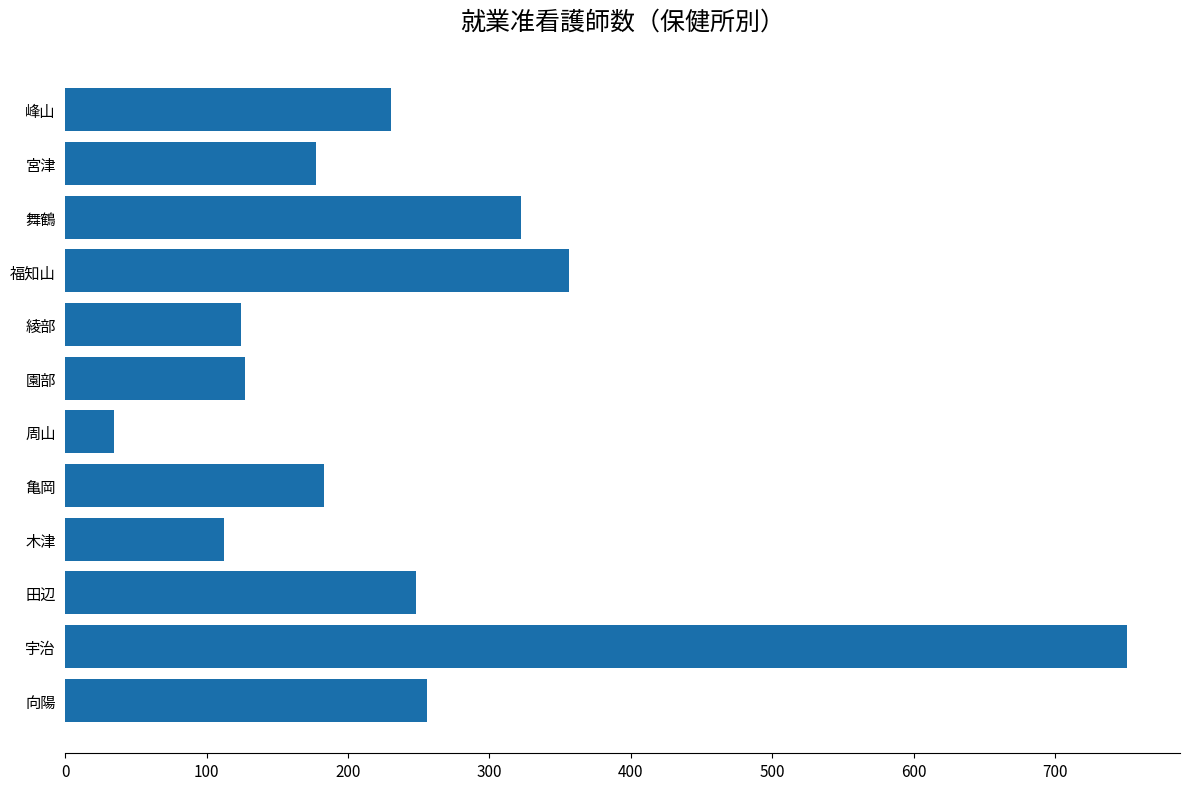

At which label is the value closest to 392?

福知山